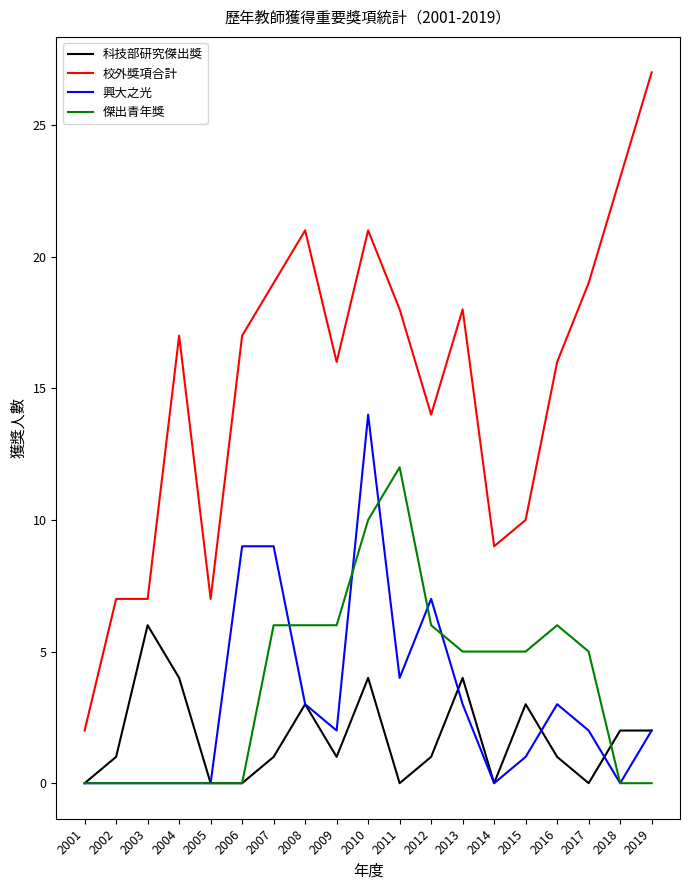

What is the difference between the second highest and second lowest values in the 傑出青年獎 series?

10